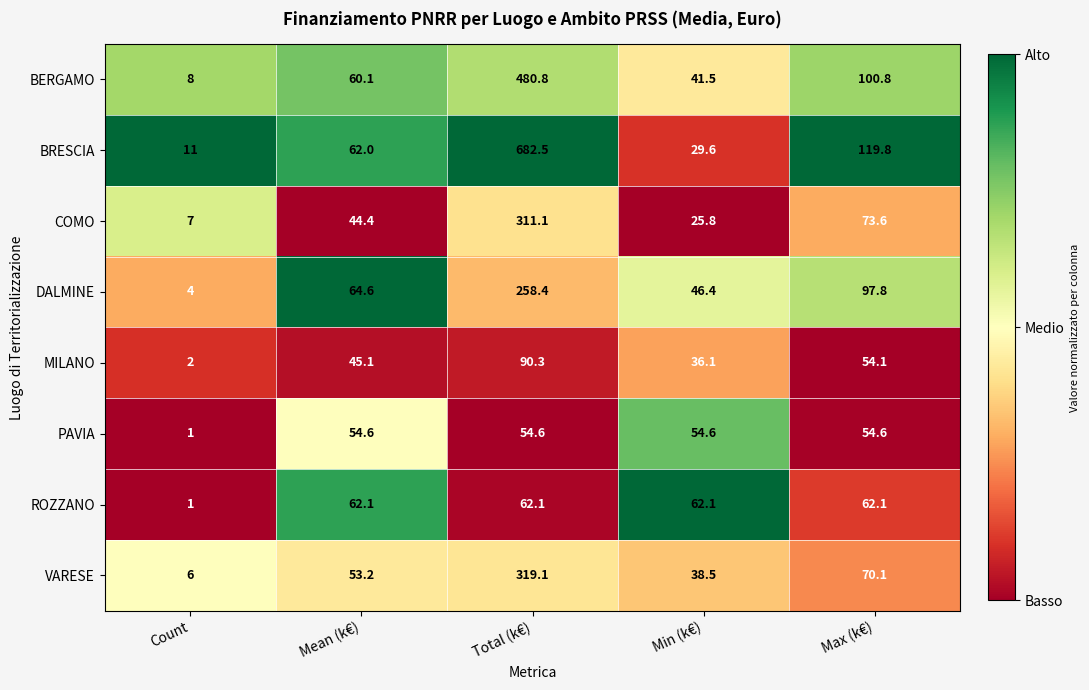

Where is BERGAMO nearest to the value 244?

Max (k€)